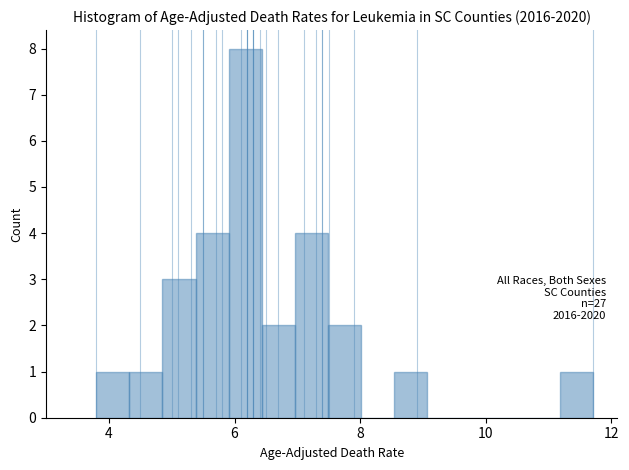

Around what value on the x-axis is the tallest bar? Give the approximate position of its centre, as read against the axis.

6.2